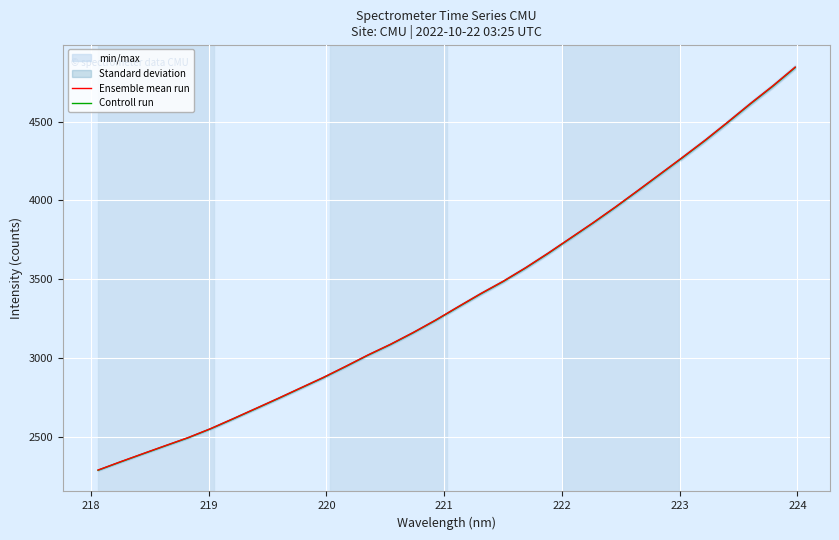

True or false: Ensemble mean run and Controll run intersect in this chart.

False